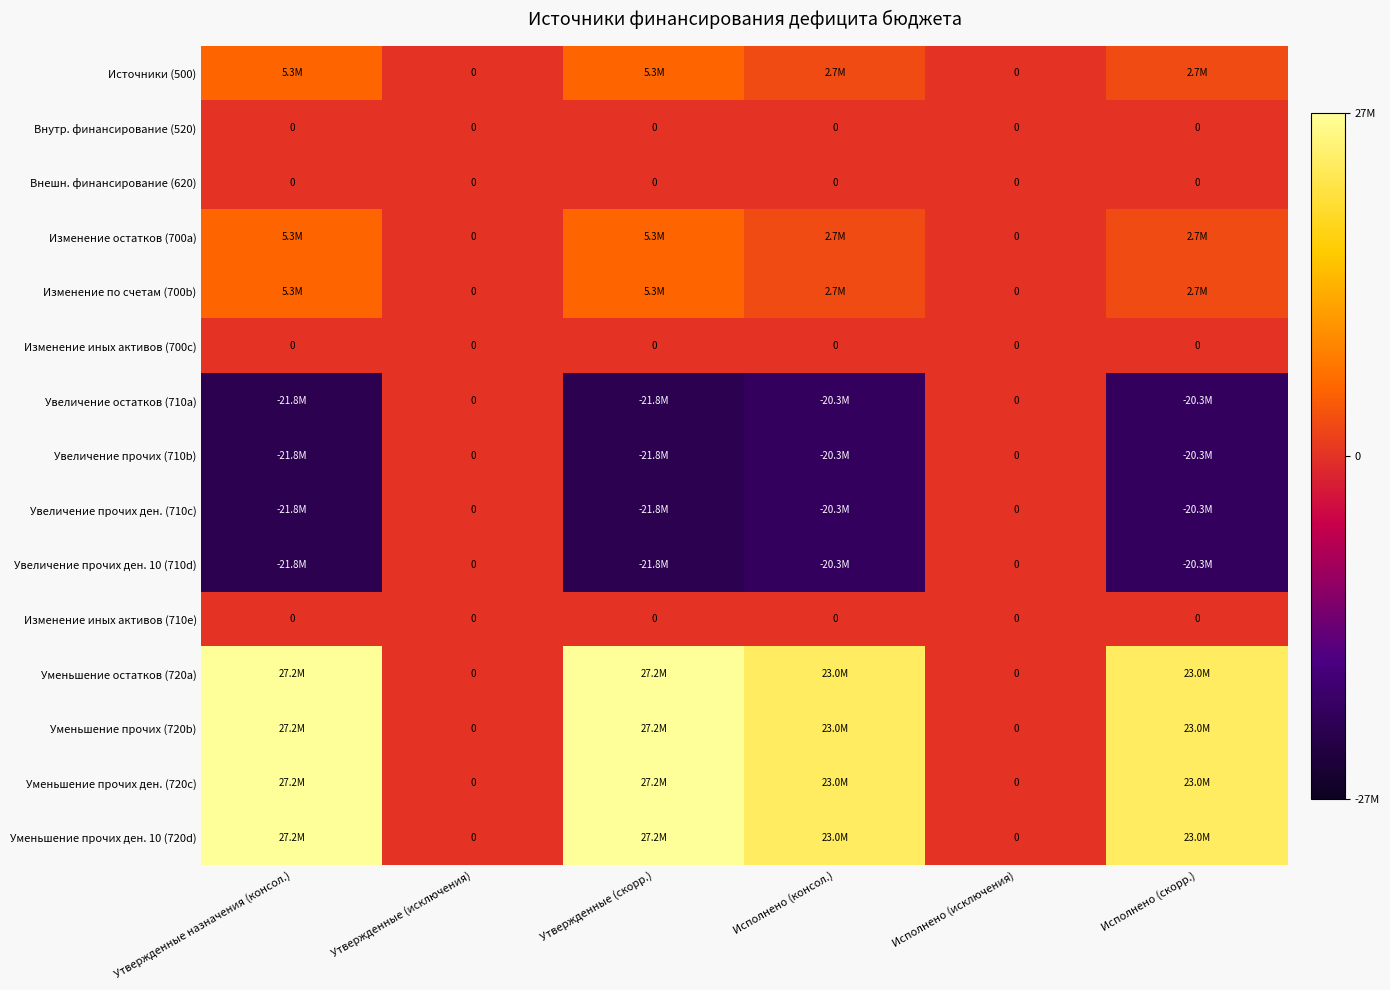

List the labels in order of Изменение по счетам (700b) value, smallest first.

Утвержденные (исключения), Исполнено (исключения), Исполнено (консол.), Исполнено (скорр.), Утвержденные назначения (консол.), Утвержденные (скорр.)